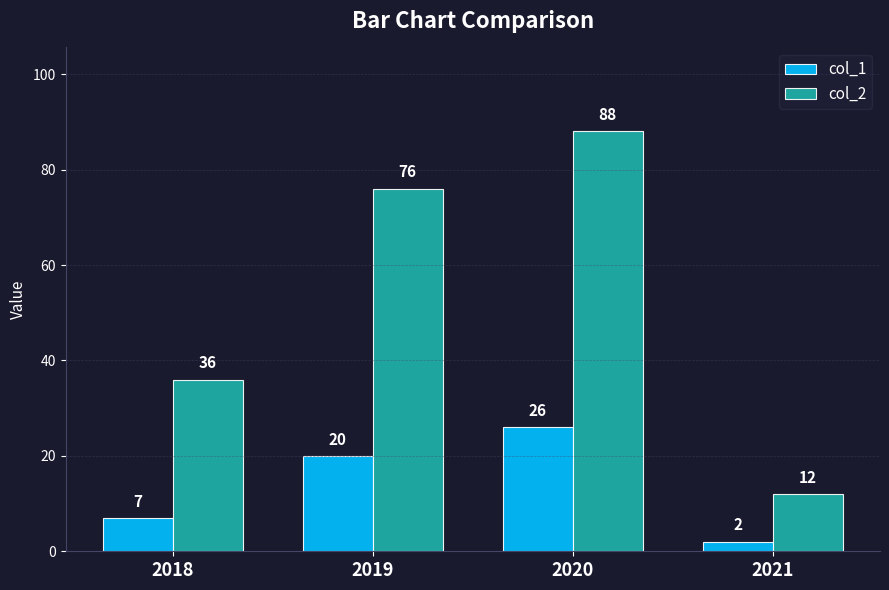

True or false: col_2 has a value of 63 at 2018.

False